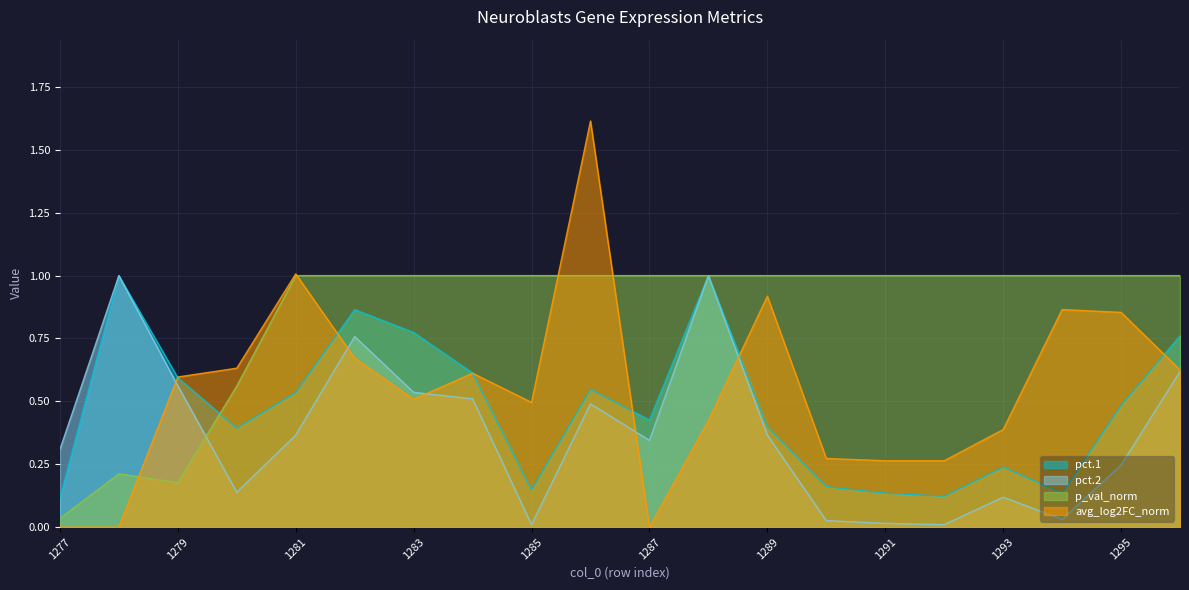

What are all the series names shown in the legend?

pct.1, pct.2, p_val_norm, avg_log2FC_norm